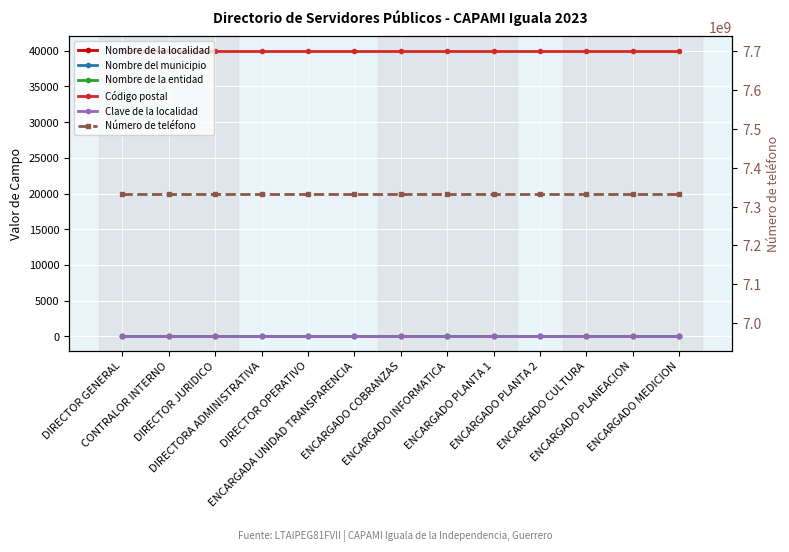

Reading left to right, list all the values displayed in this chart.

Nombre de la localidad: 1	1	1	1	1	1	1	1	1	1	1	1	1
Nombre del municipio: 35	35	35	35	35	35	35	35	35	35	35	35	35
Nombre de la entidad: 12	12	12	12	12	12	12	12	12	12	12	12	12
Código postal: 40000	40000	40000	40000	40000	40000	40000	40000	40000	40000	40000	40000	40000
Clave de la localidad: 1	1	1	1	1	1	1	1	1	1	1	1	1
Número de teléfono: 7333320755	7333320755	7333320755	7333320755	7333320755	7333320755	7333320755	7333320755	7333320755	7333320755	7333320755	7333320755	7333320755